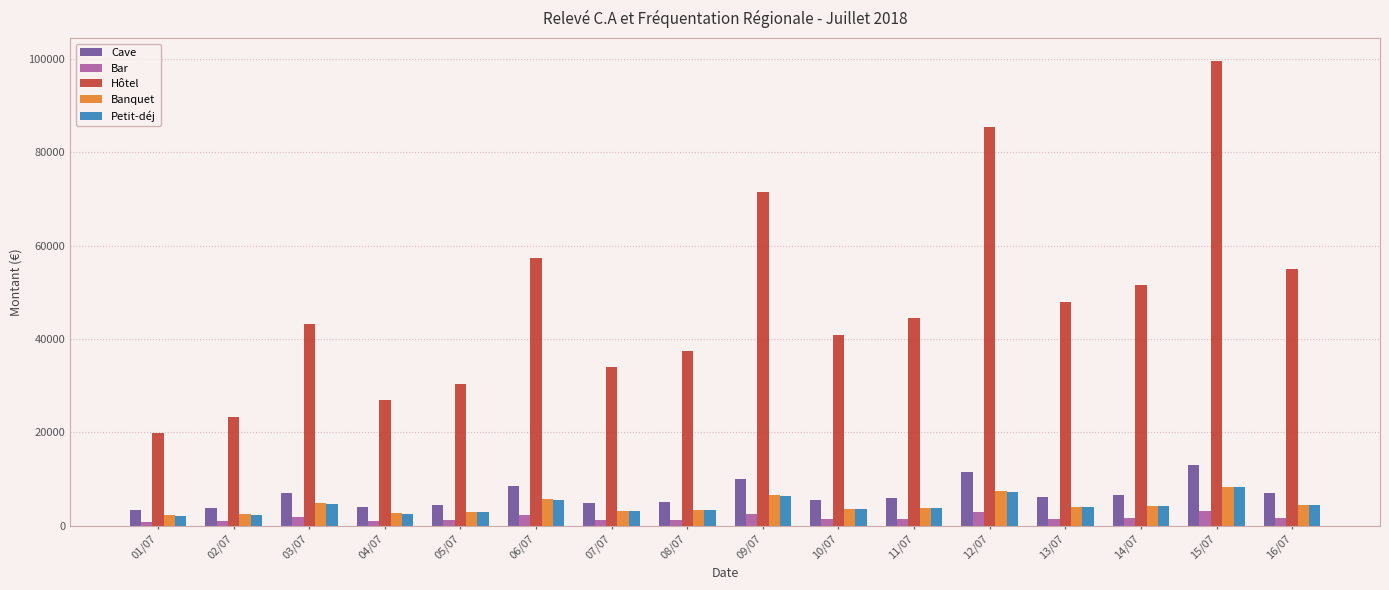

Which series changed the most between 05/07 and 06/07?

Hôtel